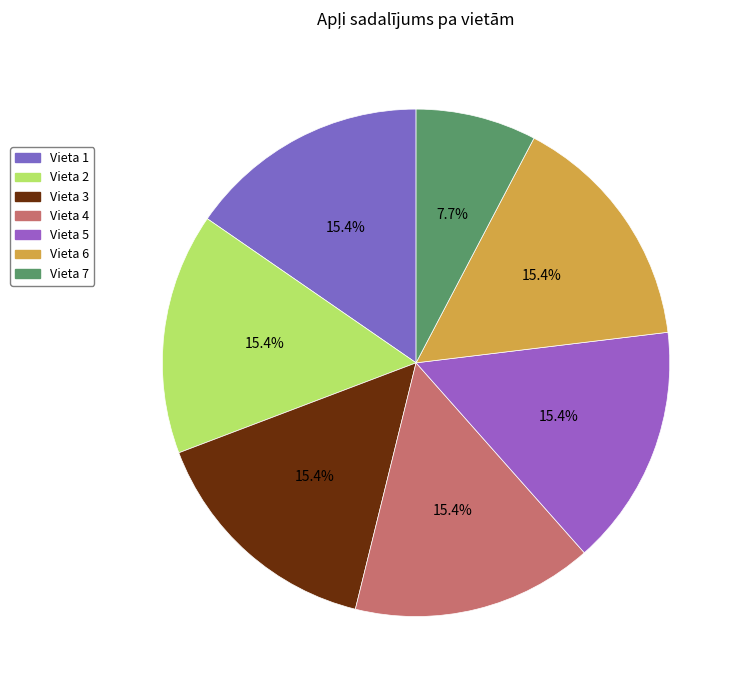

Count the number of slices in the pie.

7